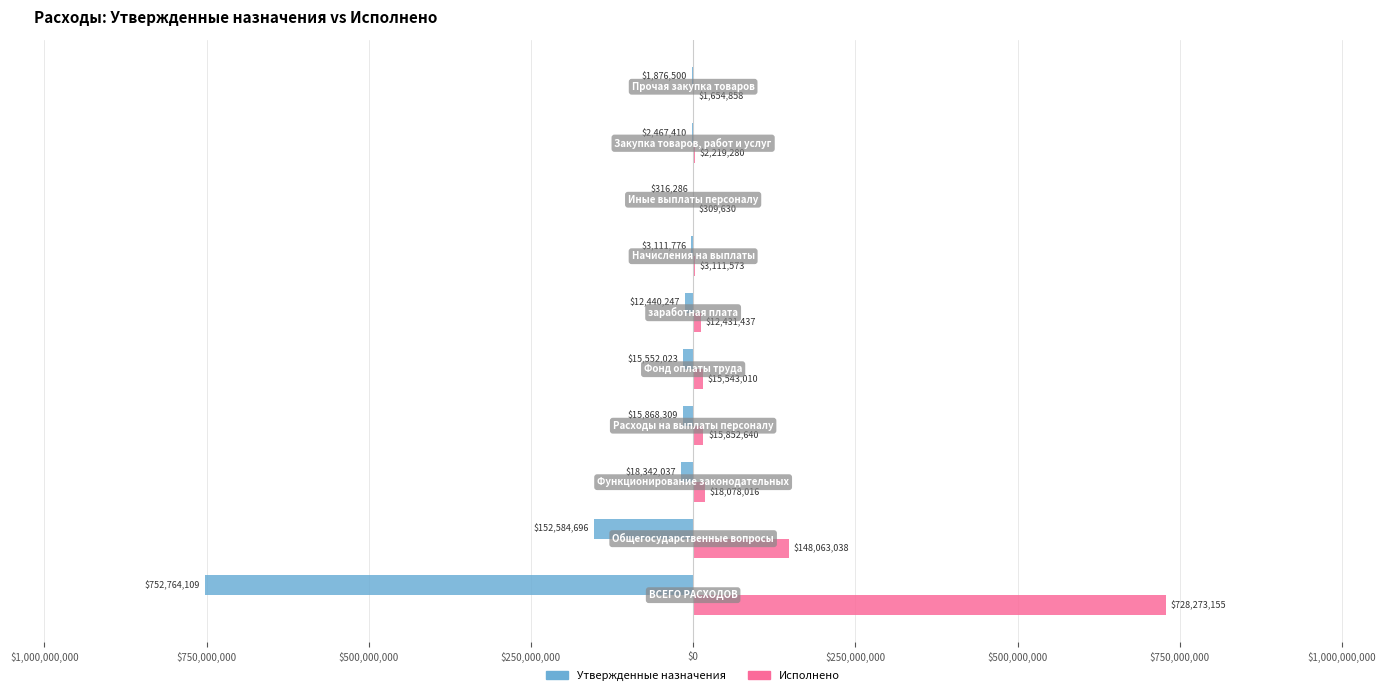

What are all the series names shown in the legend?

Утвержденные назначения, Исполнено